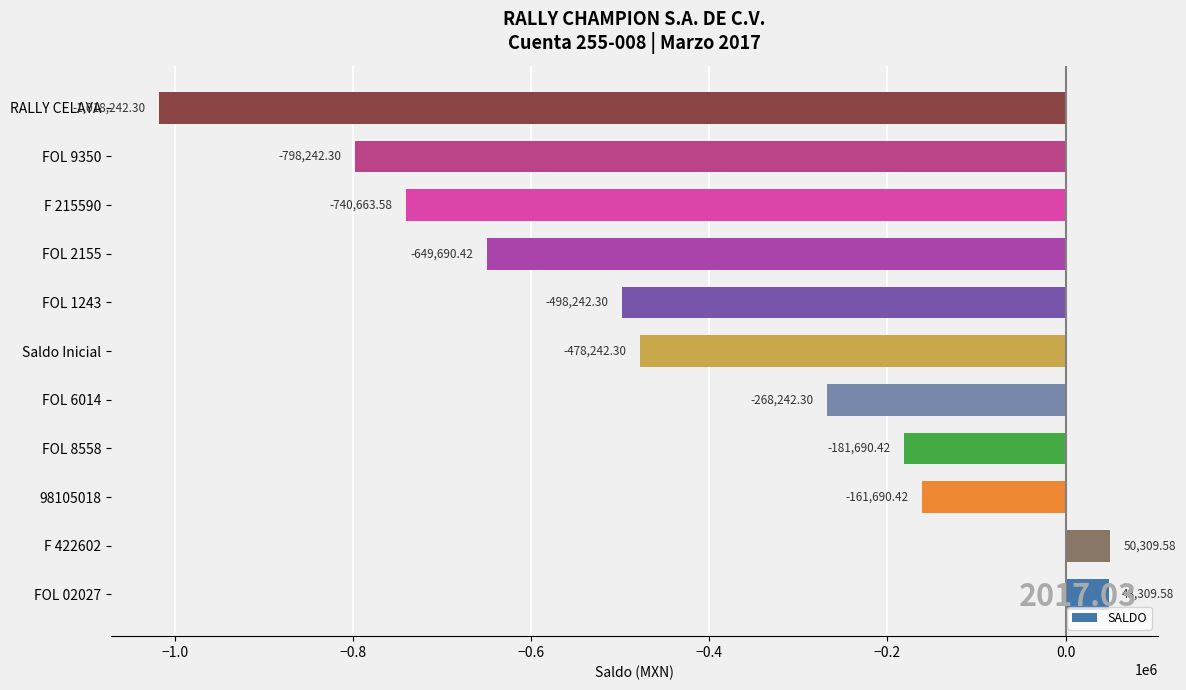

Where is the data nearest to the value -483966?

Saldo Inicial